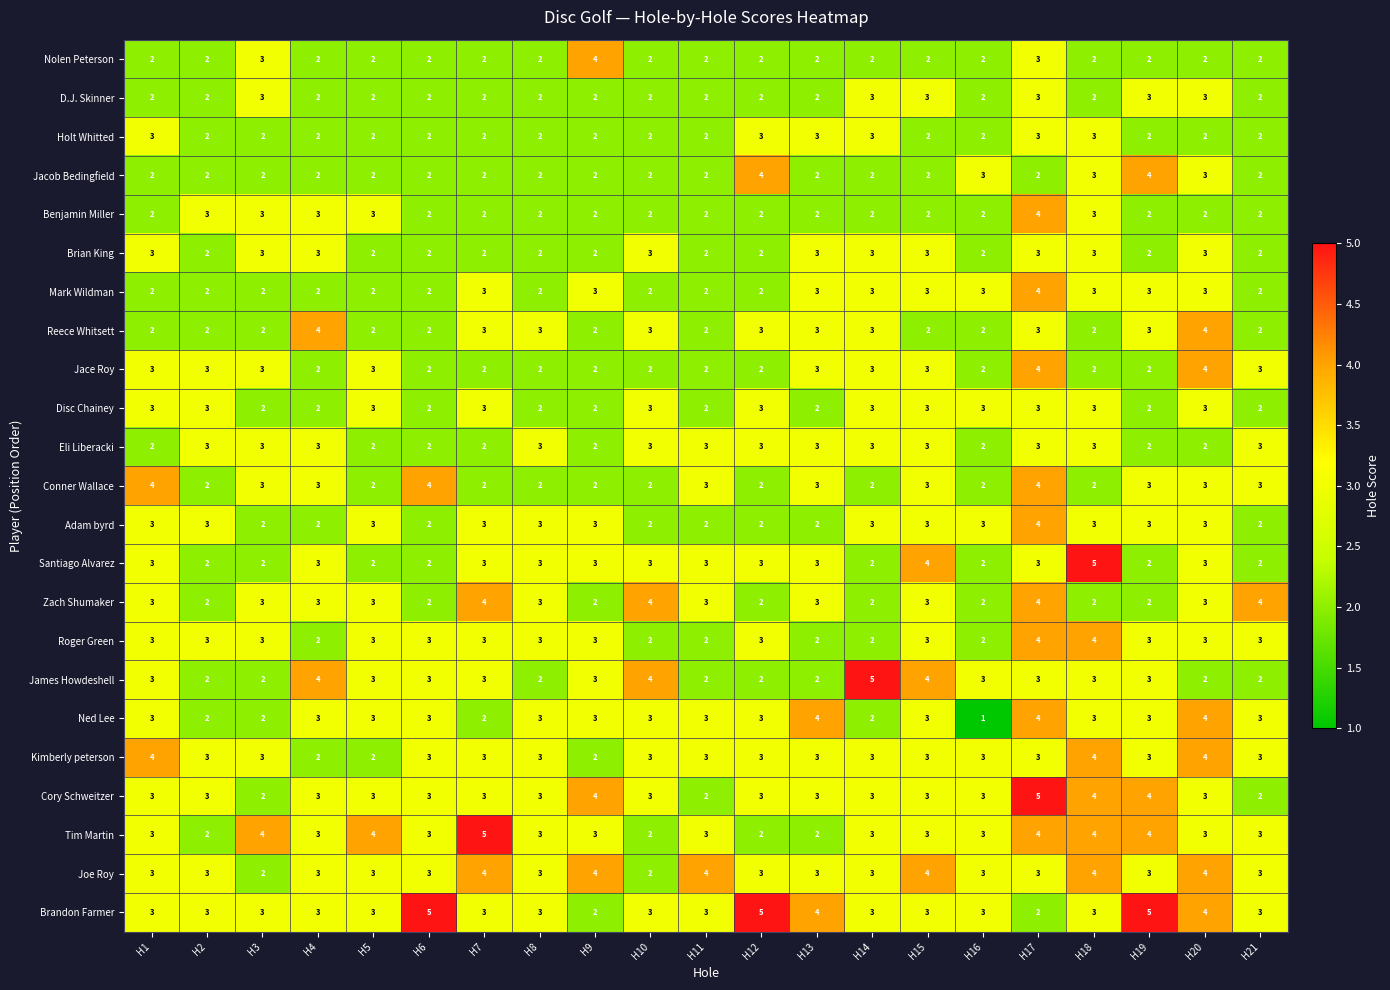

How many data points does each series have?

21